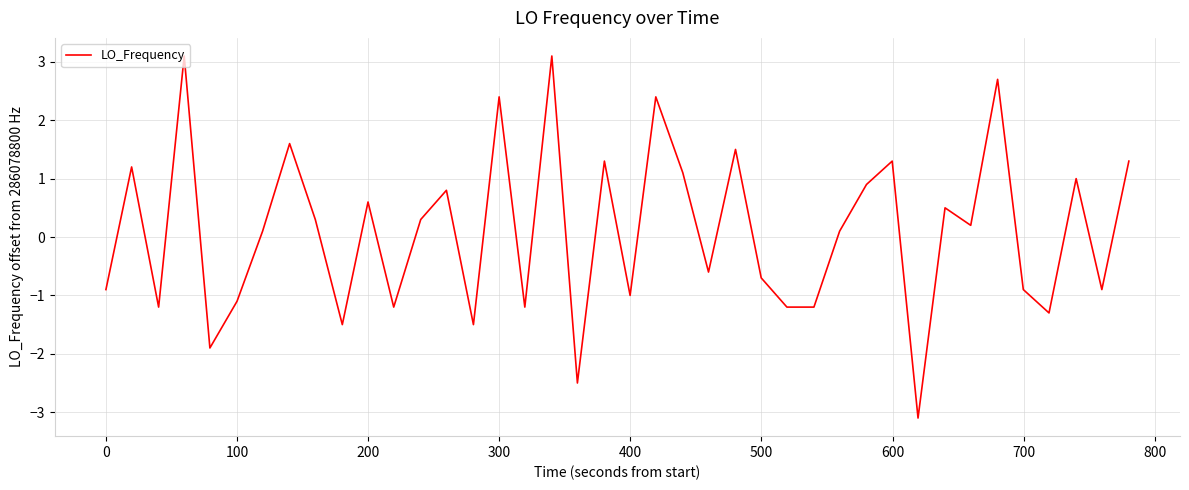

What is the minimum value shown in the chart?

-3.1